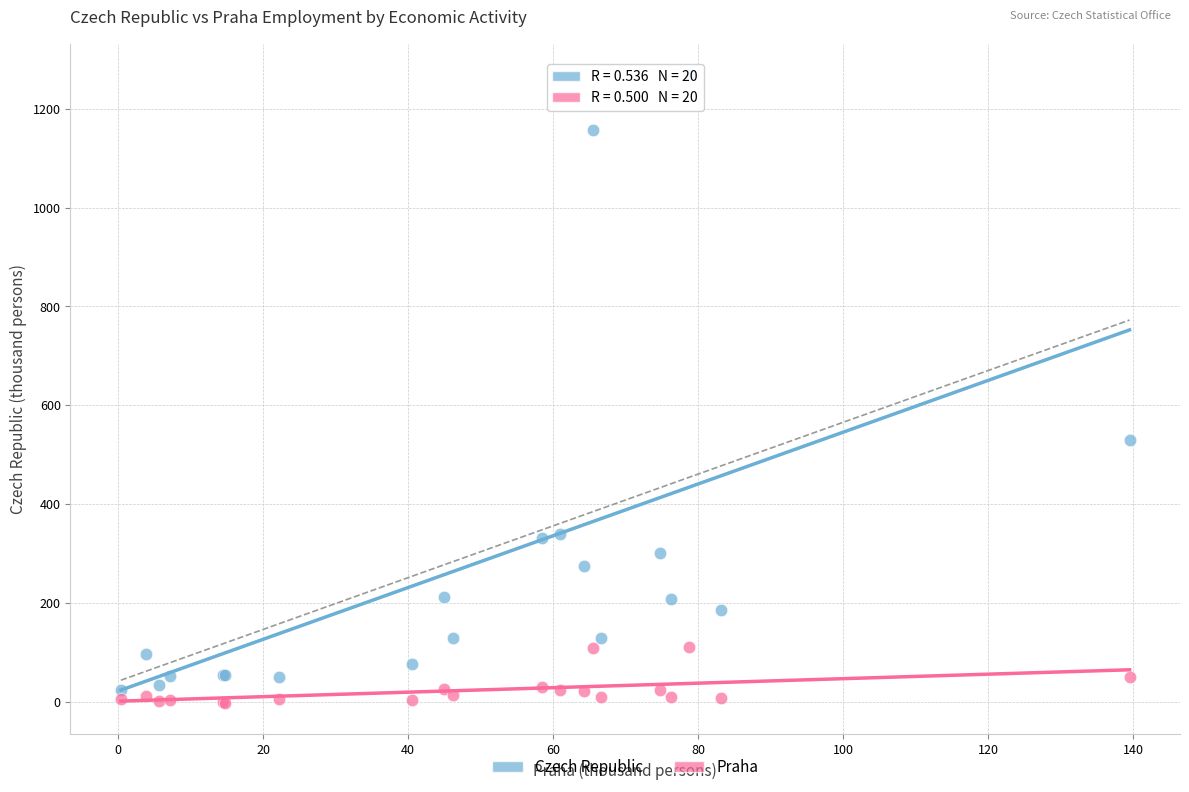

What are all the series names shown in the legend?

Czech Republic, Praha